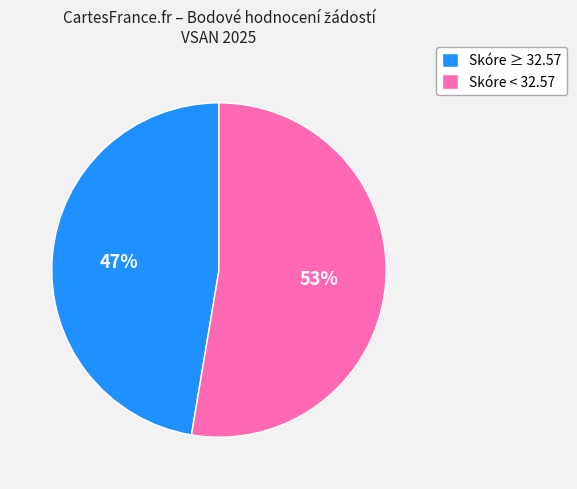

Is there any slice that represents more than half of the pie?

Yes